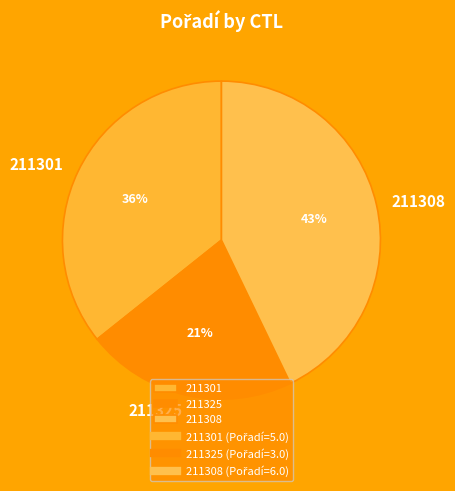

Is 211325 the majority of the pie?

No